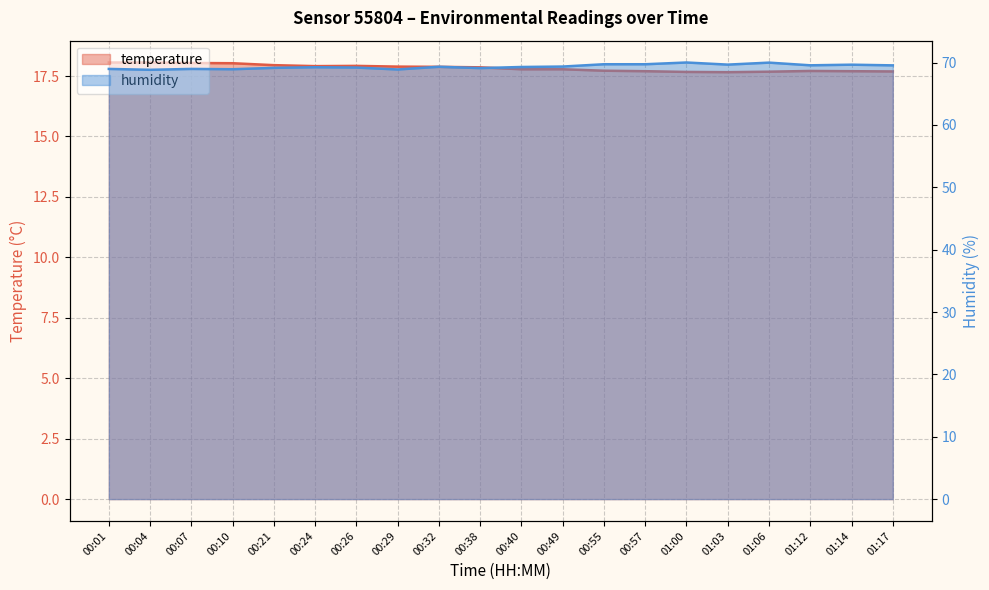

How many lines are shown in the chart?

2